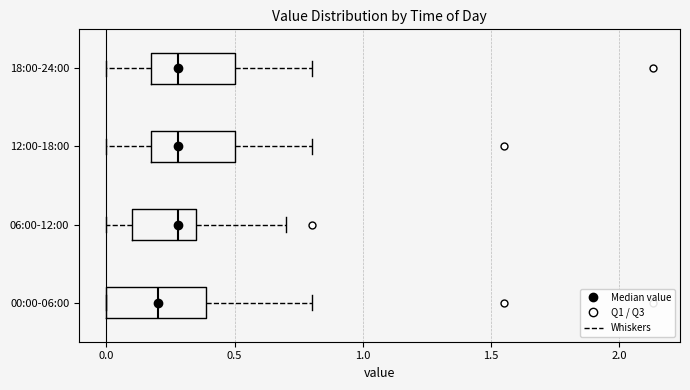

Which box is the widest, from its left edge to its right edge?

00:00-06:00